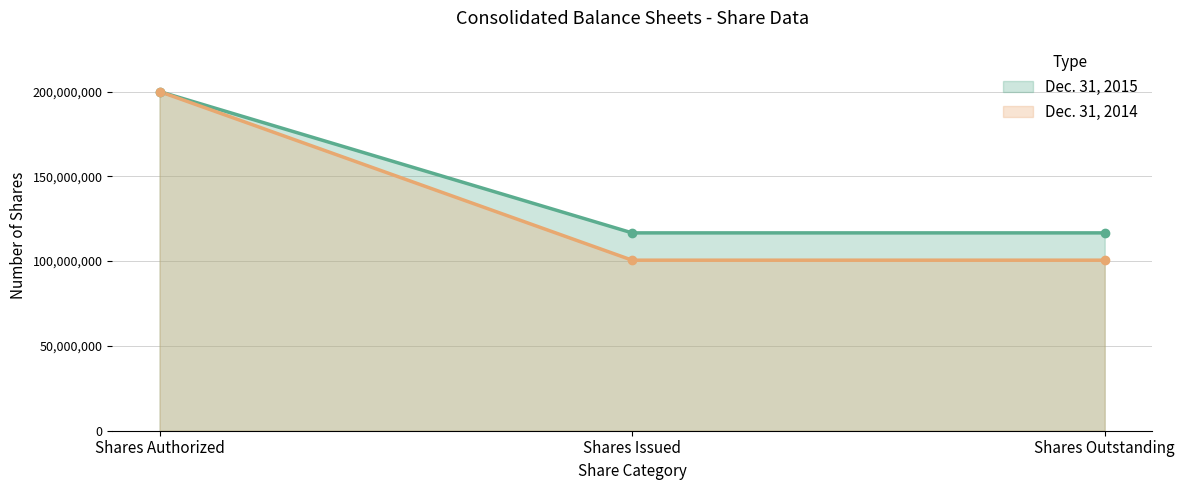

At which label does Dec. 31, 2015 reach its minimum?

Shares Issued